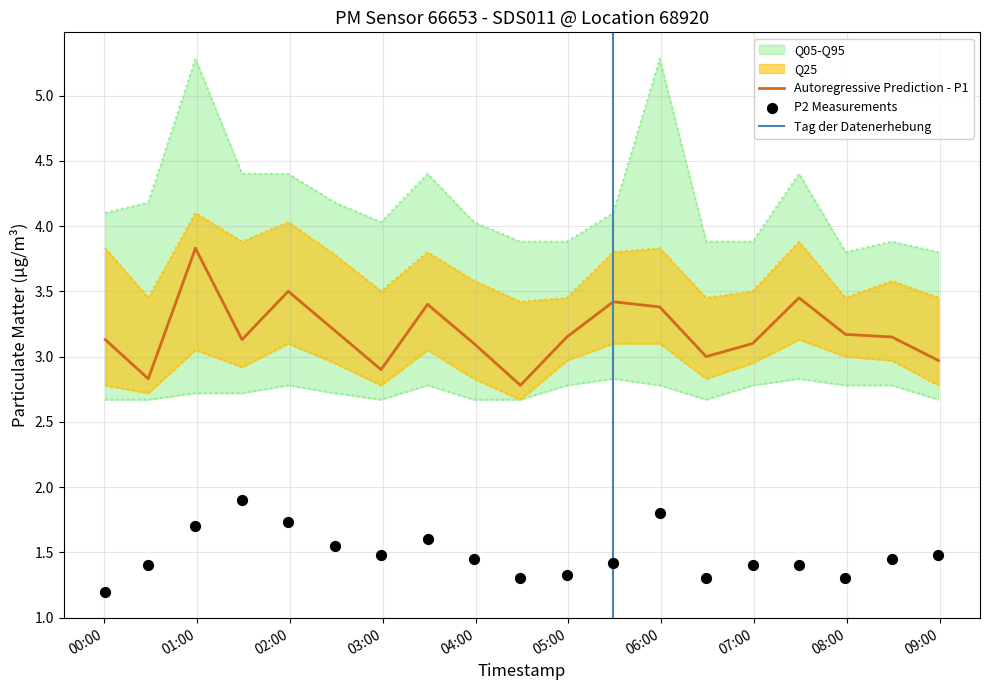

Which series has the largest total across all categories?

P1_q95